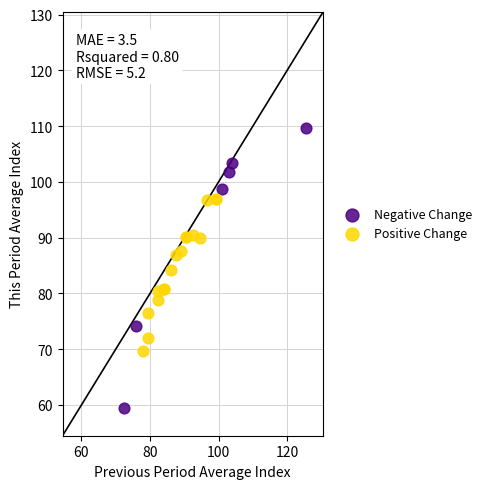

Which series reaches the minimum Y coordinate?

Negative Change